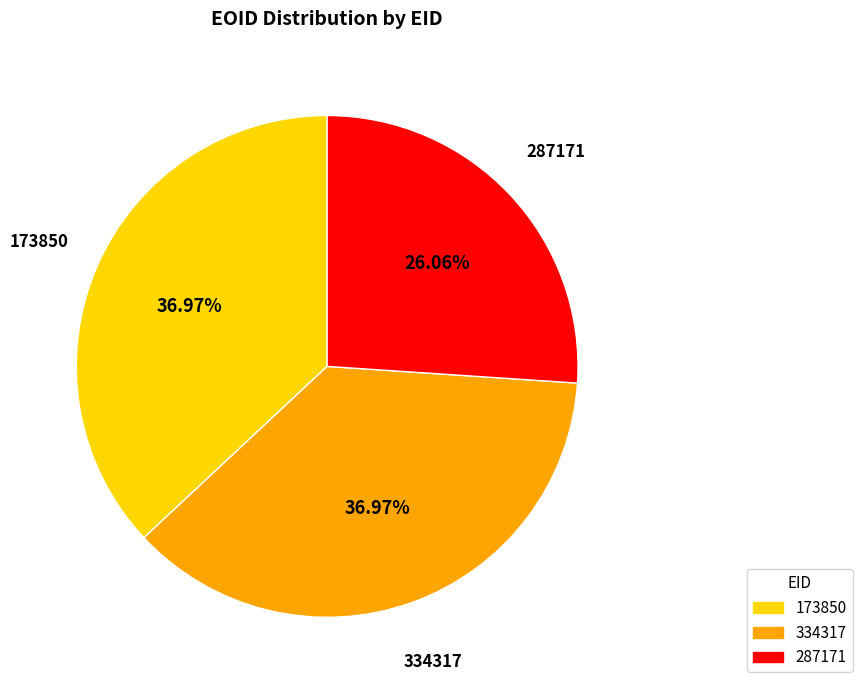

To the nearest percent, what is the difference between the 287171 and 173850 slice percentages?

11%